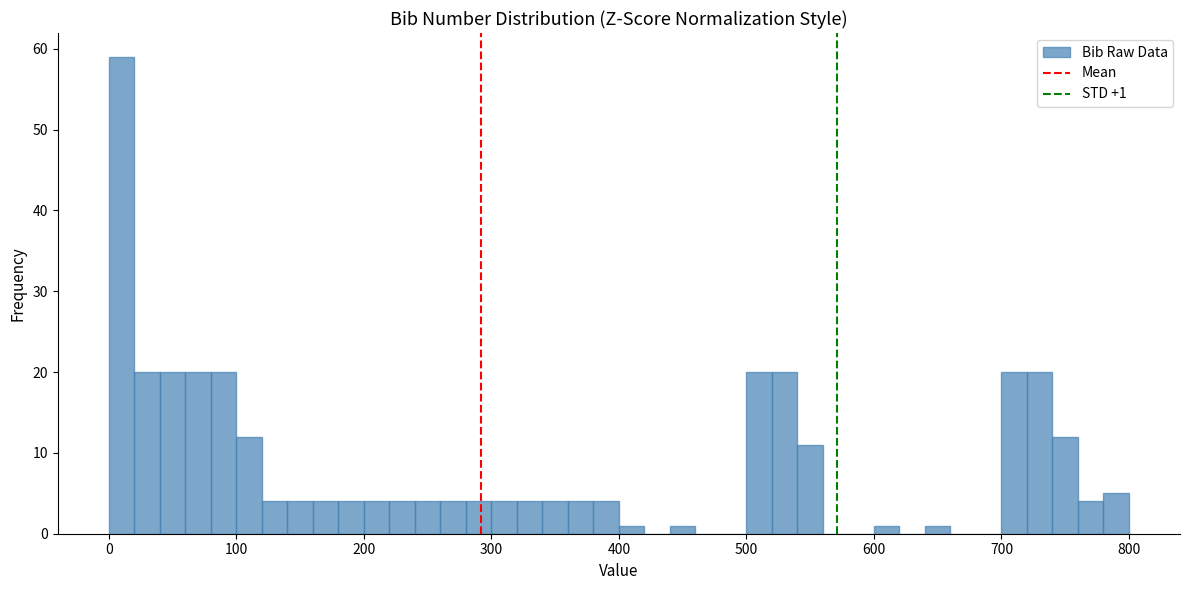

Read against the x-axis, roughly where is the centre of the tallest bar?

10